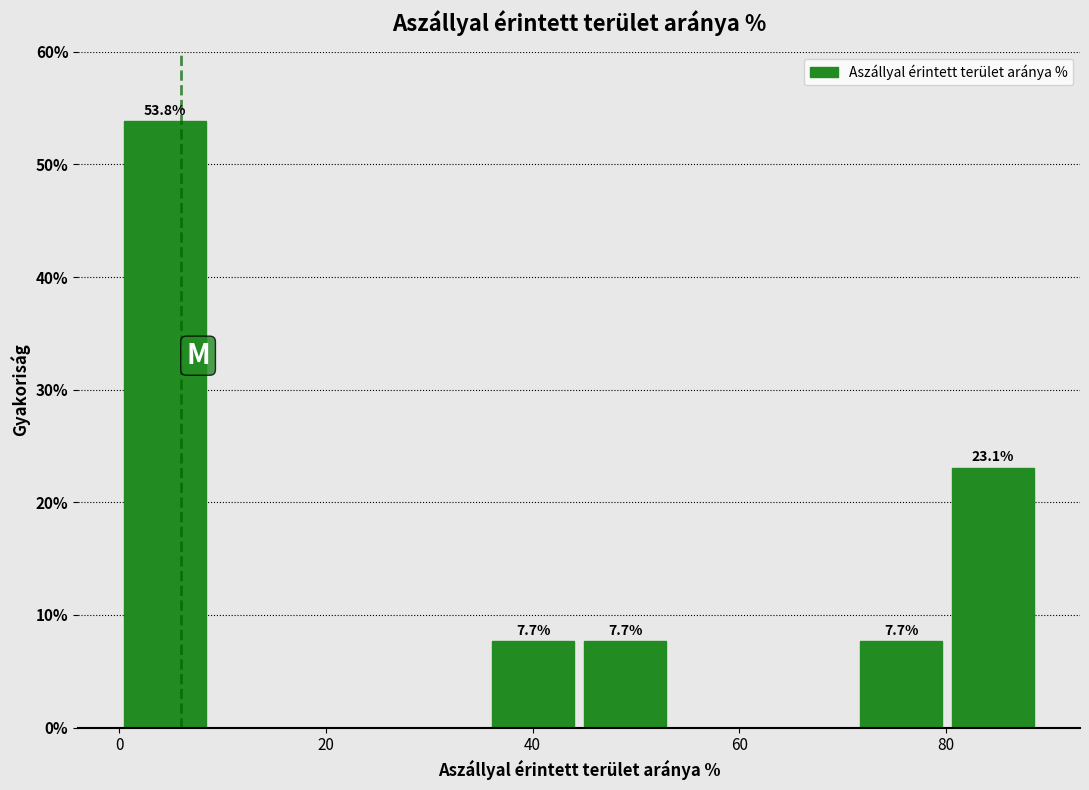

Over which range of the x-axis is the bar tallest?

0 to 8